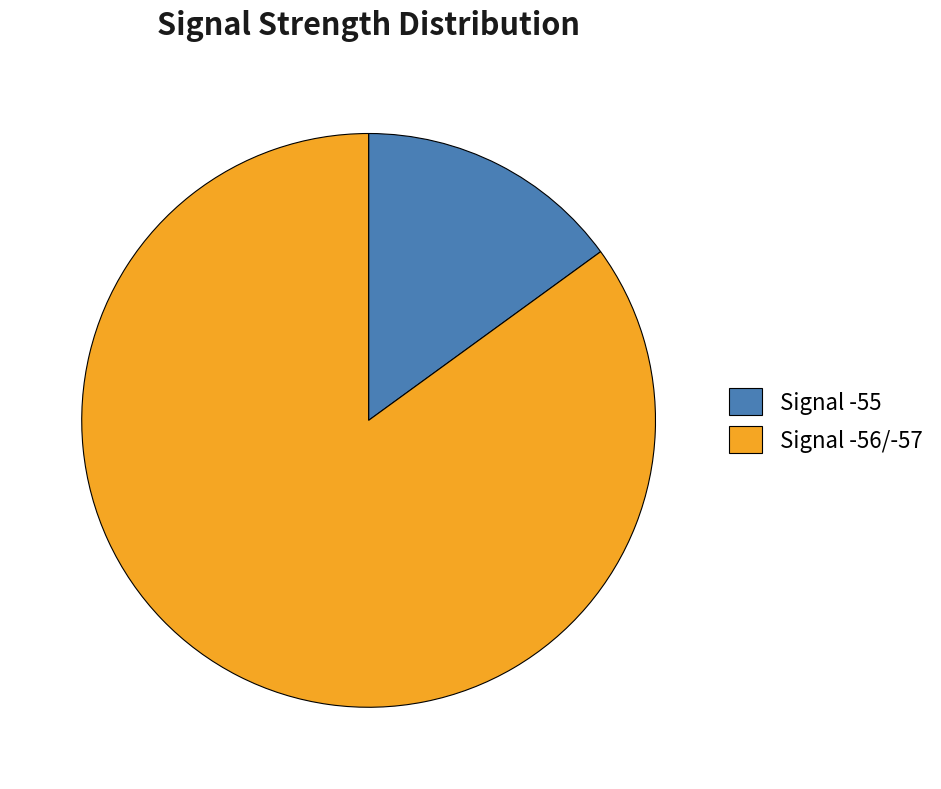

Is the sum of Signal -55 and Signal -56/-57 greater than half?

Yes